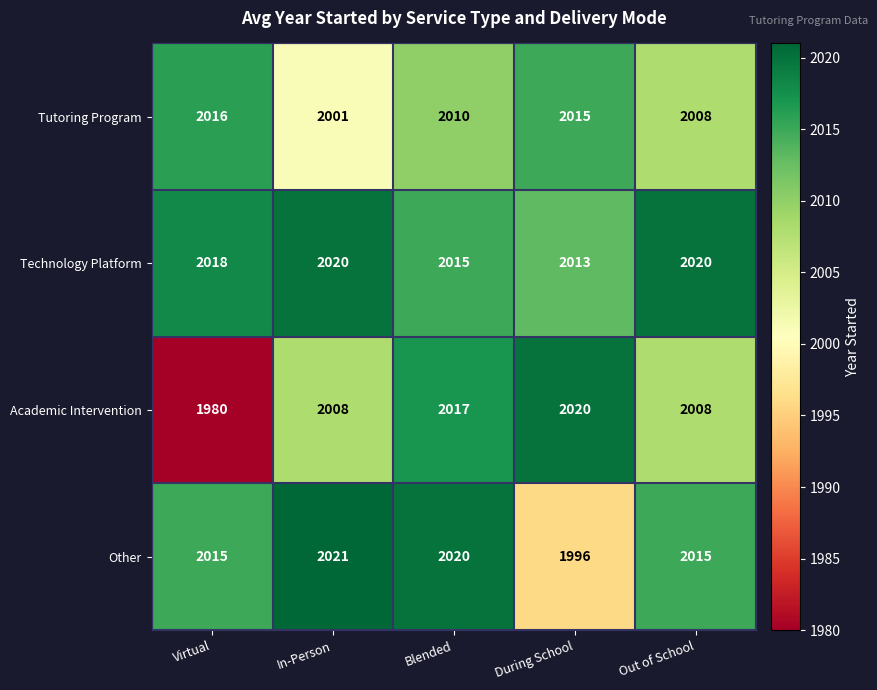

Count the number of categories in the chart.

5